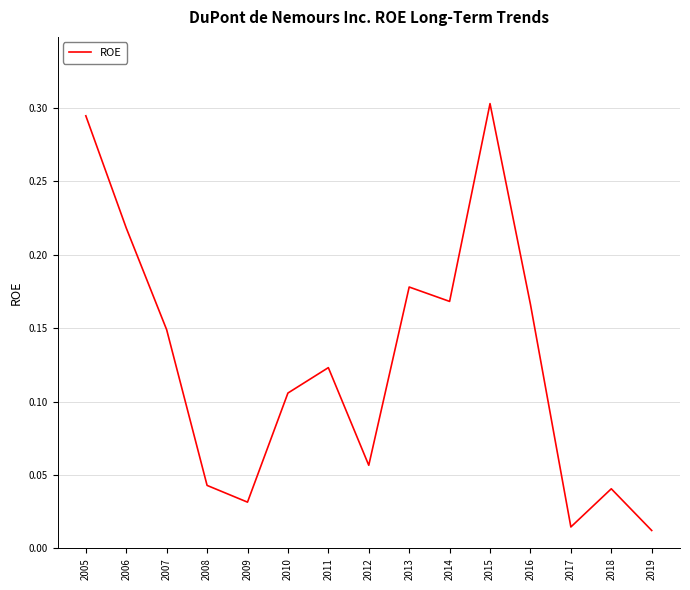

Where is the first local maximum?

2011